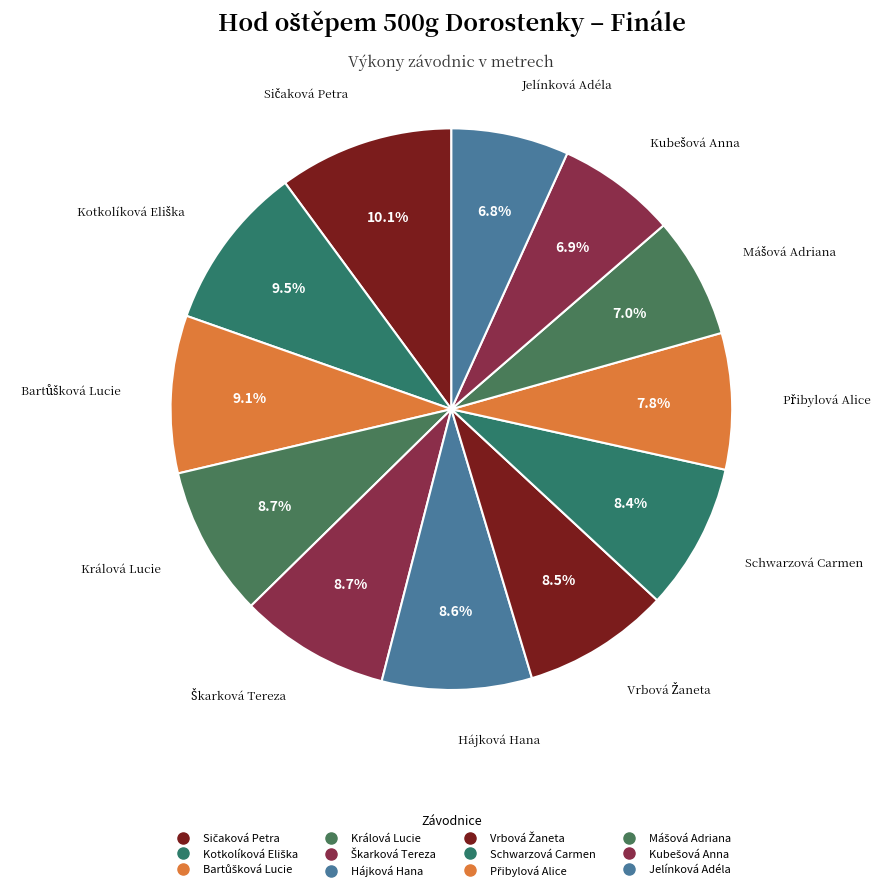

To the nearest percent, what portion does Vrbová Žaneta represent?

8%